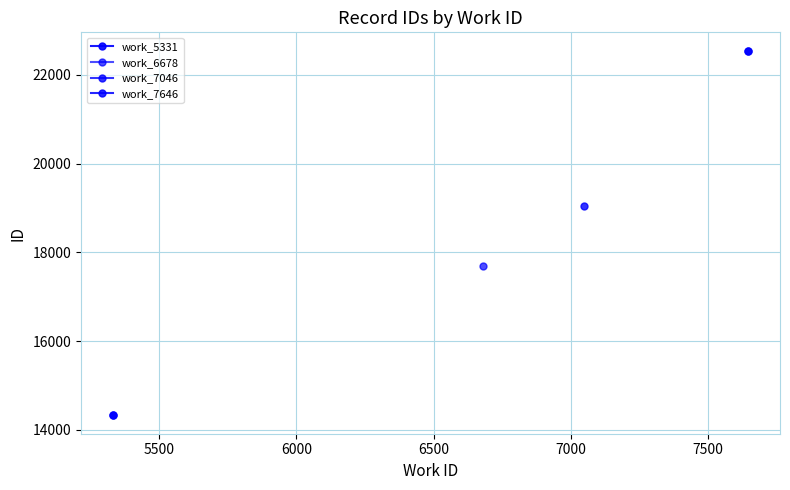

Is it true that work_5331 equals 19343 at 5000?

False